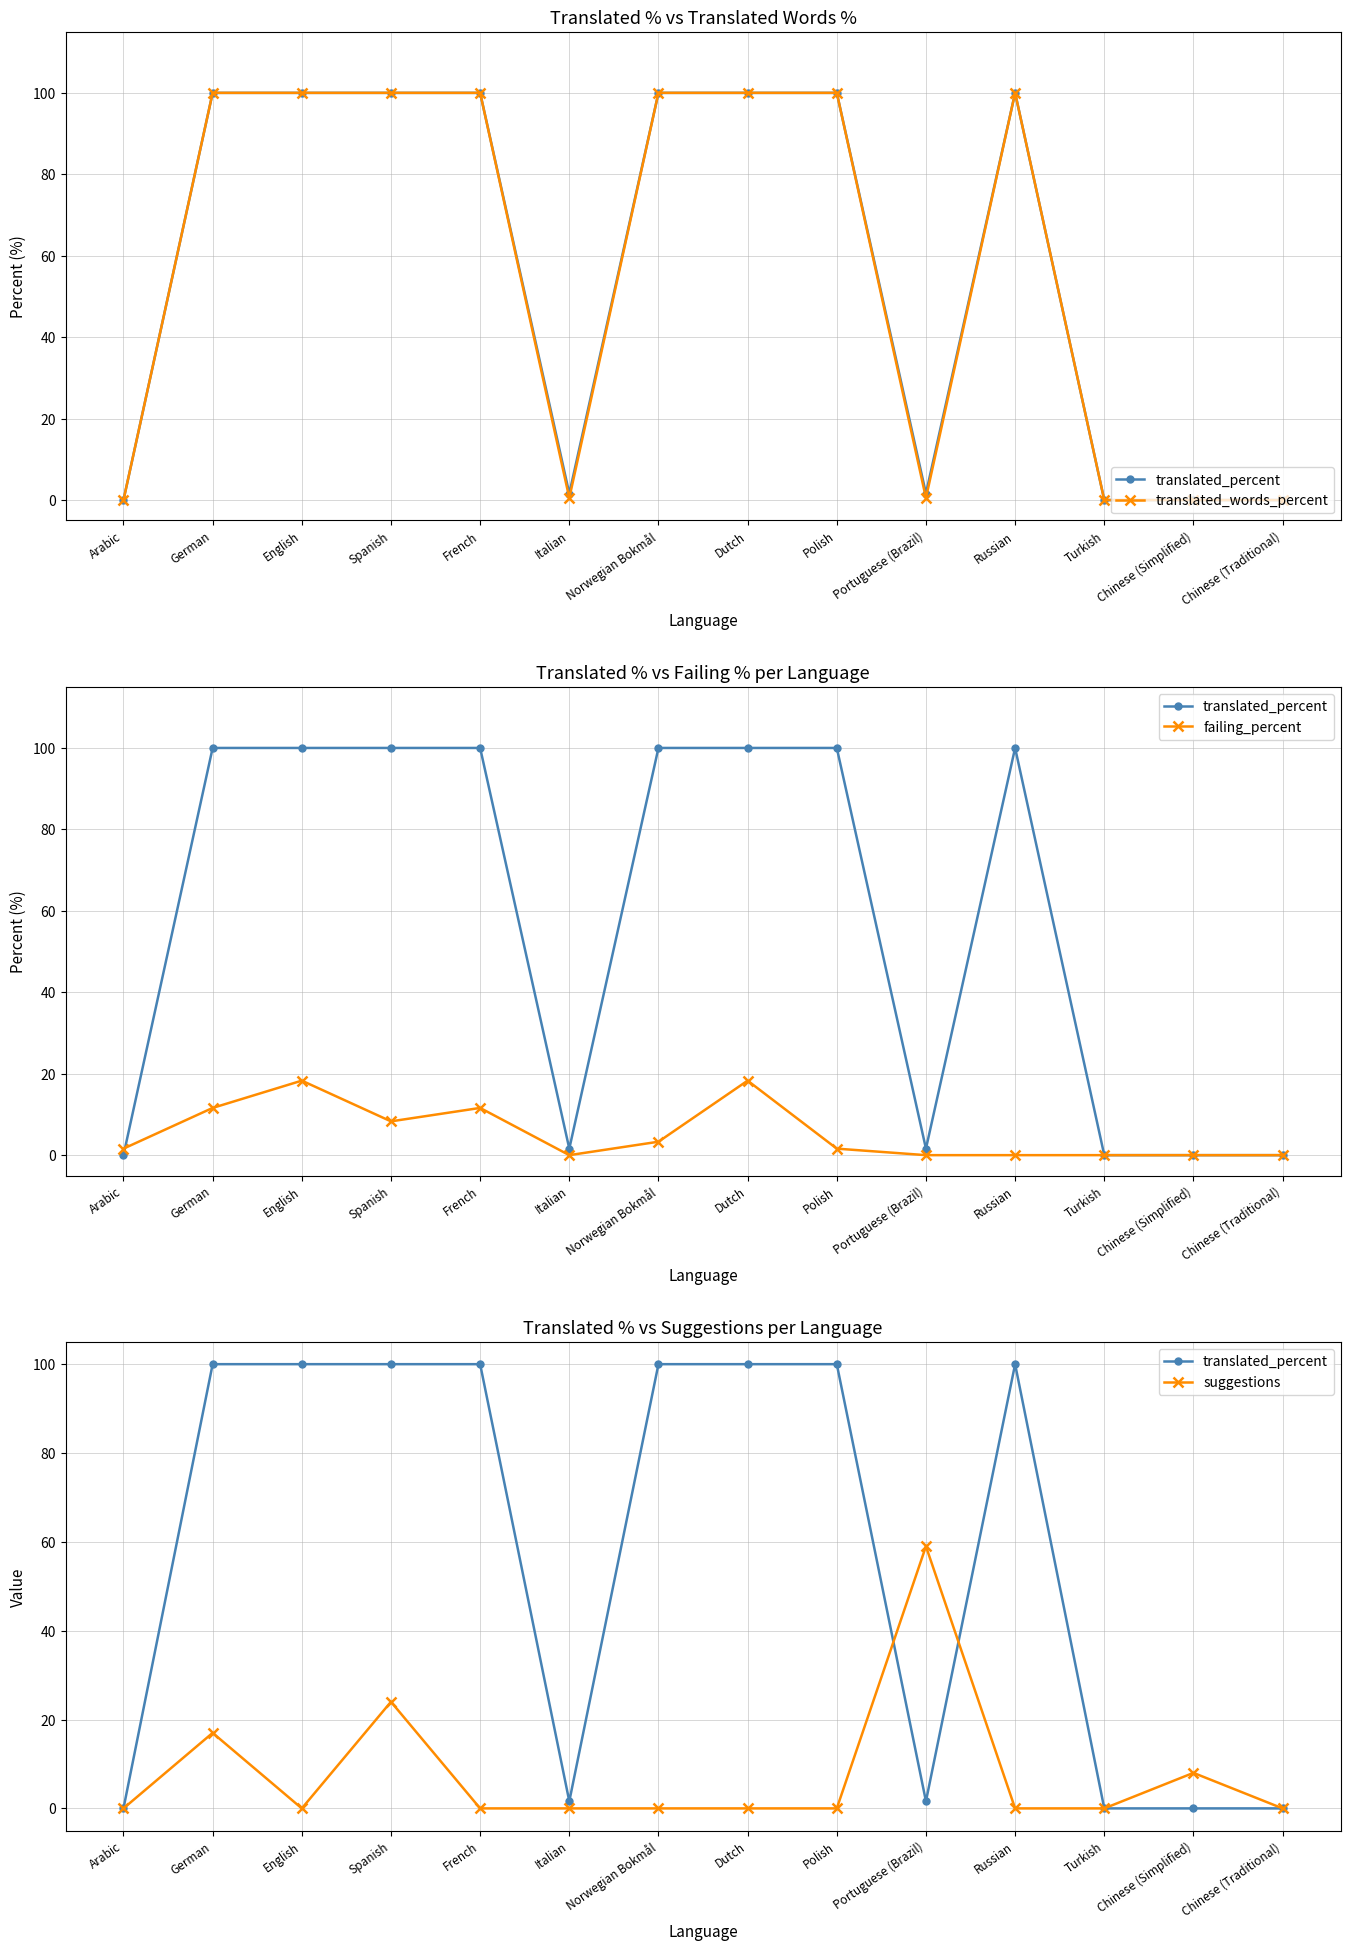

At which category is the sum across all series the highest?

Spanish